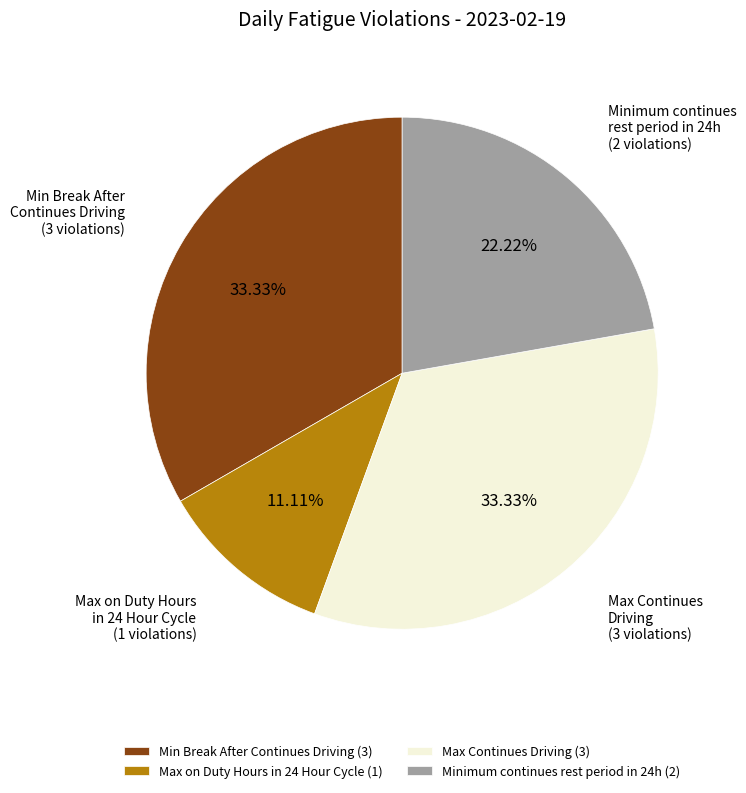

Does any single category account for the majority?

No